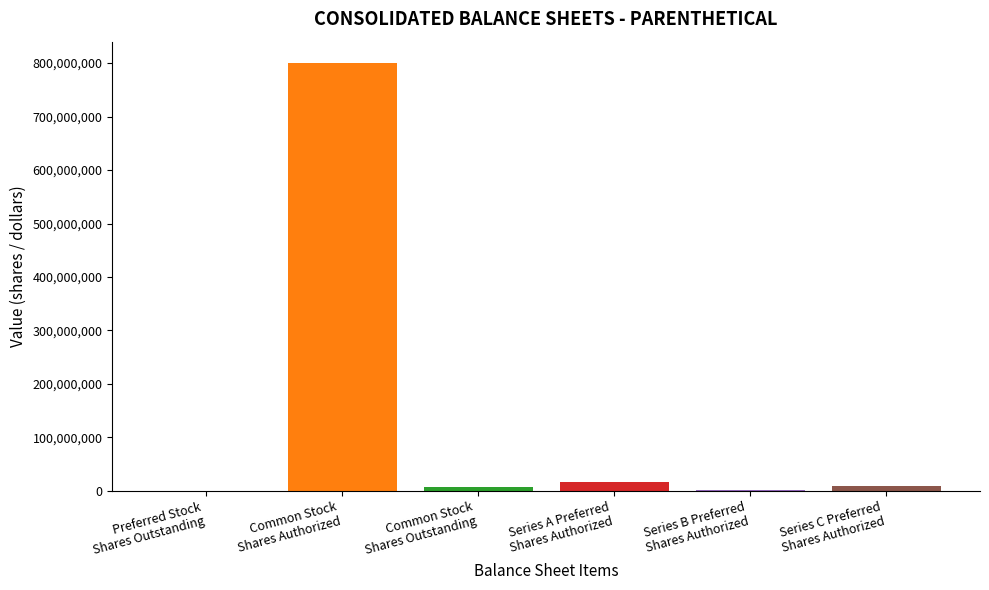

What is the sum of all values?

834746687